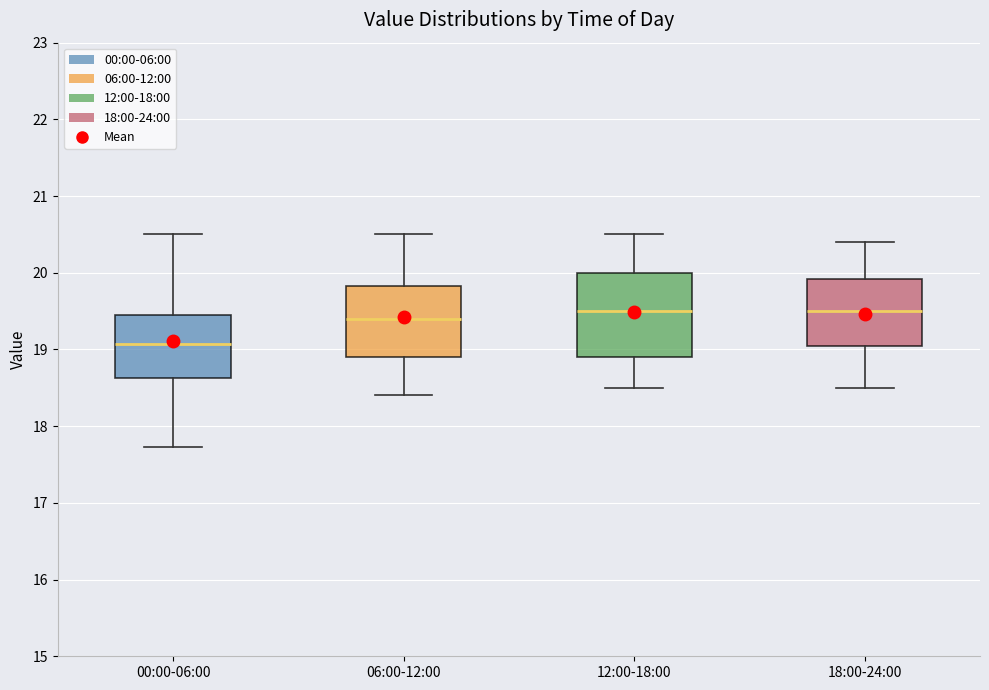

Which box is the tallest, from its lower edge to its upper edge?

12:00-18:00